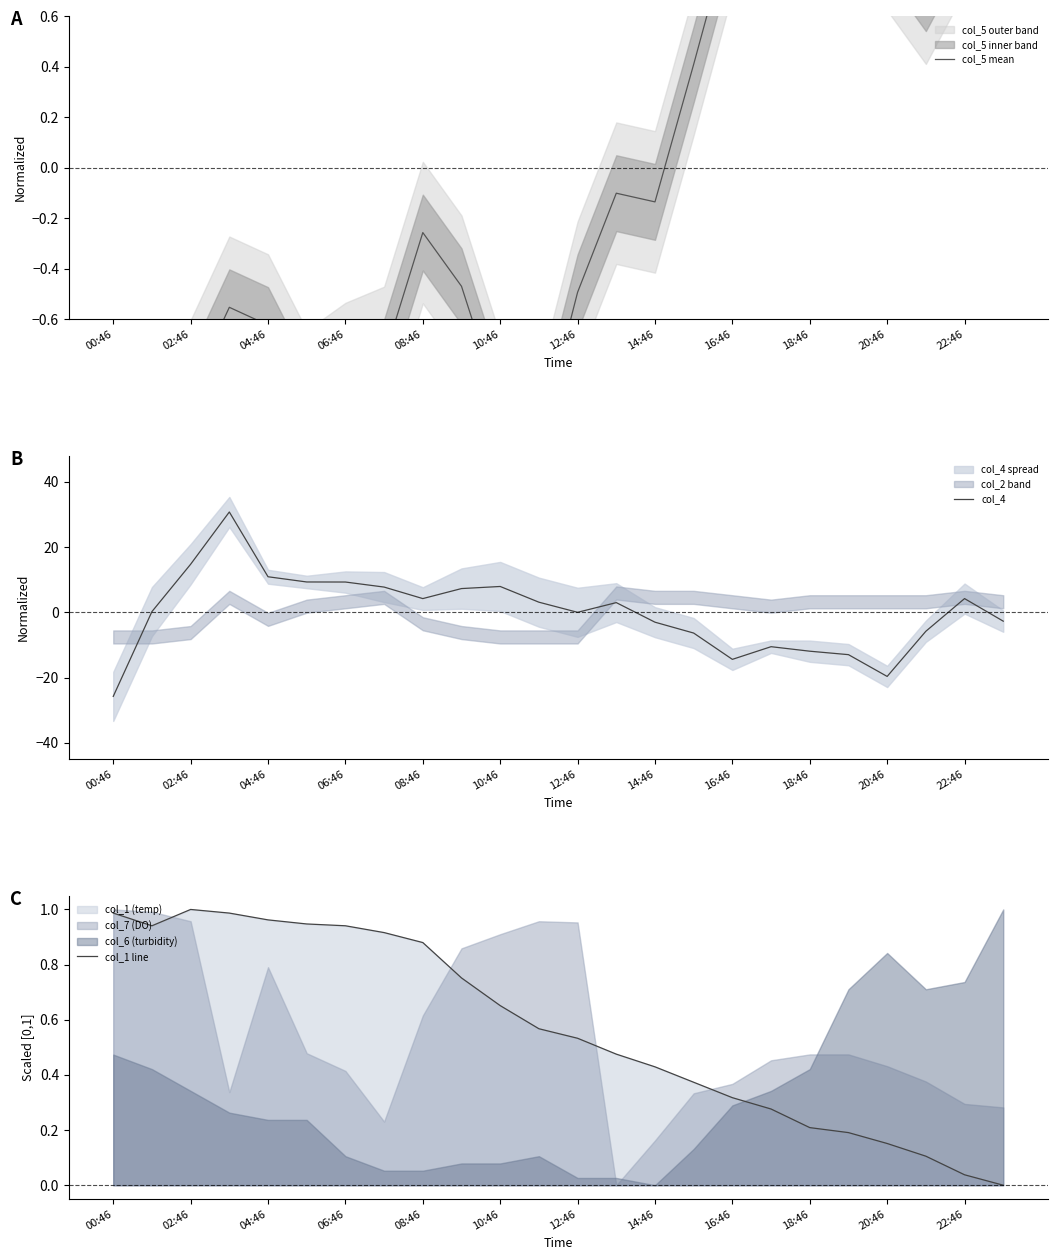

What is the difference between the maximum and second lowest values in the col_5 mean series?

3.6